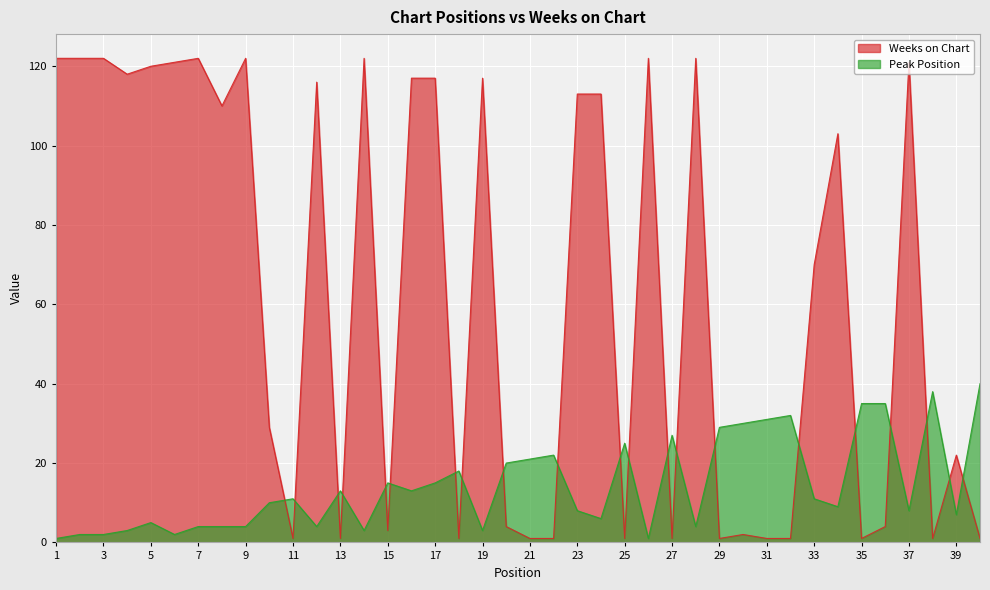

Which category has the highest value in the Peak Position series?

40